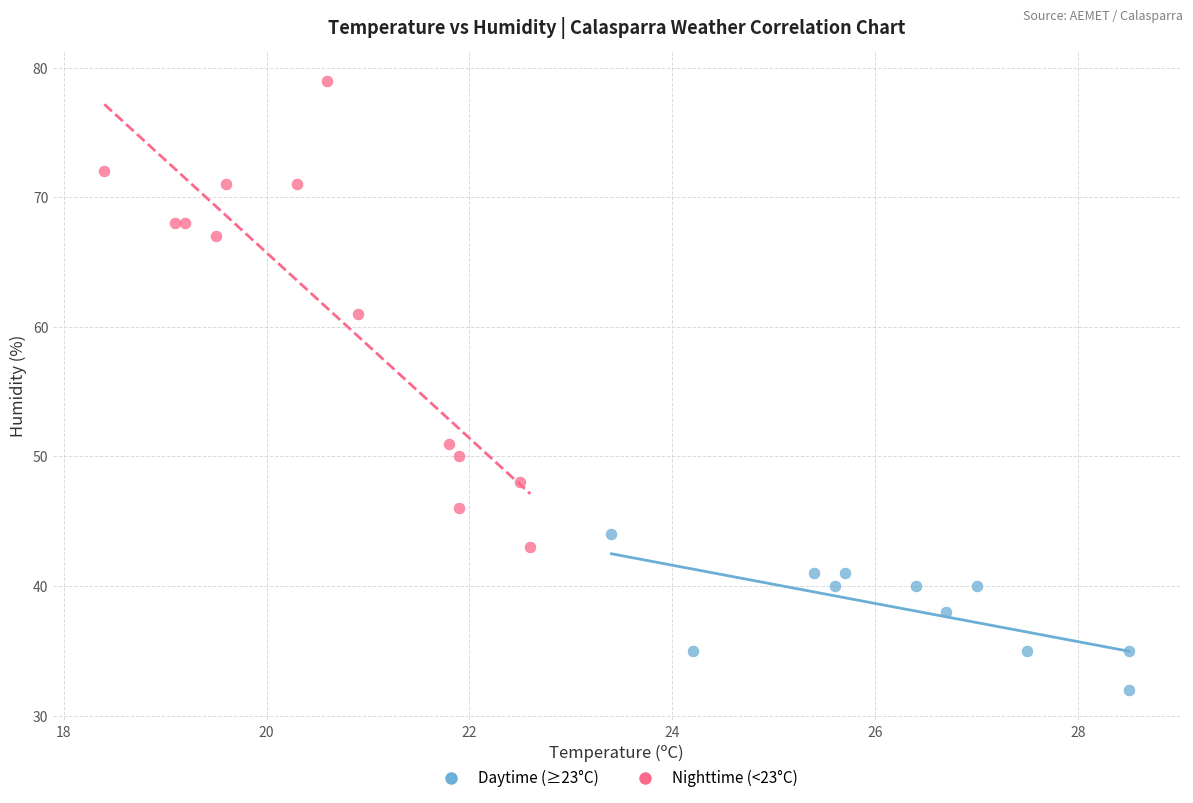

What are all the series names shown in the legend?

Daytime (≥23°C), Nighttime (<23°C)